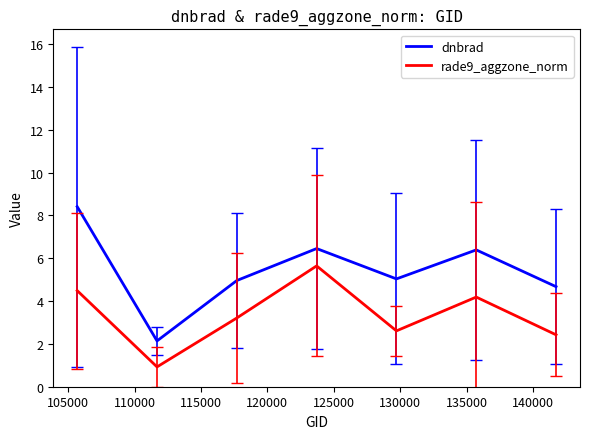

What is the difference between the maximum and minimum values in the dnbrad series?

6.3